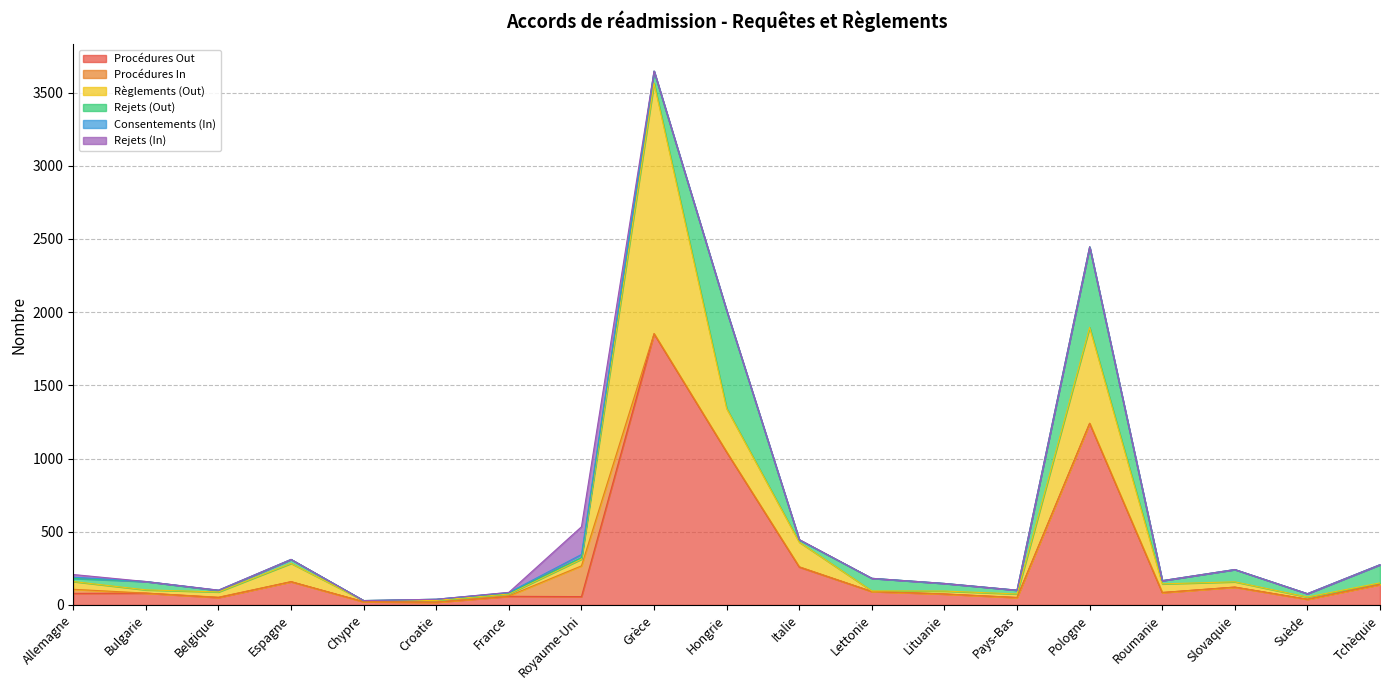

List the labels in order of Règlements (Out) value, largest first.

Grèce, Pologne, Hongrie, Italie, Espagne, Roumanie, Allemagne, Royaume-Uni, Belgique, Slovaquie, Pays-Bas, Bulgarie, Lituanie, Suède, France, Croatie, Tchèquie, Chypre, Lettonie